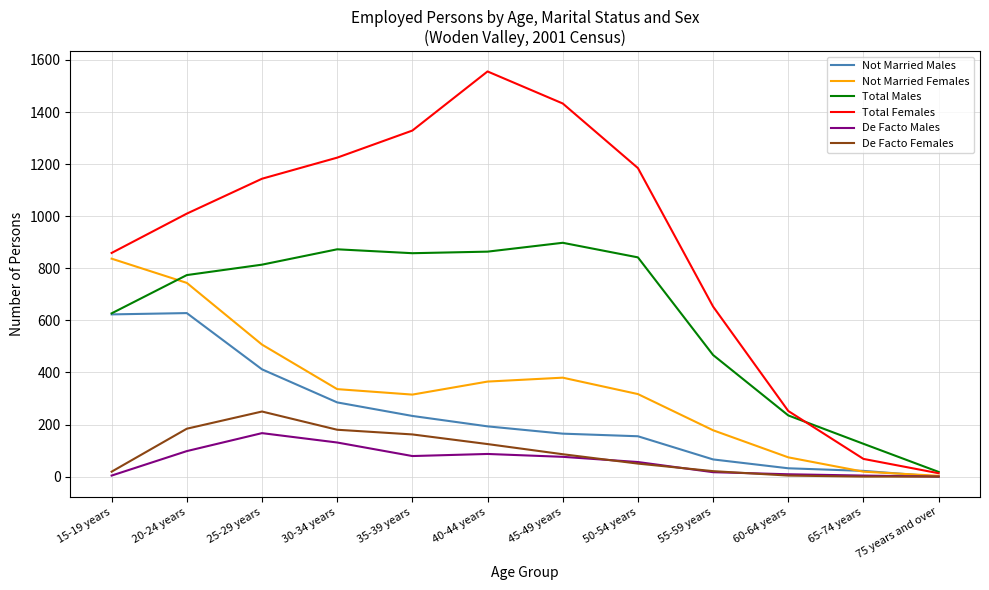

How many series are shown in this chart?

6